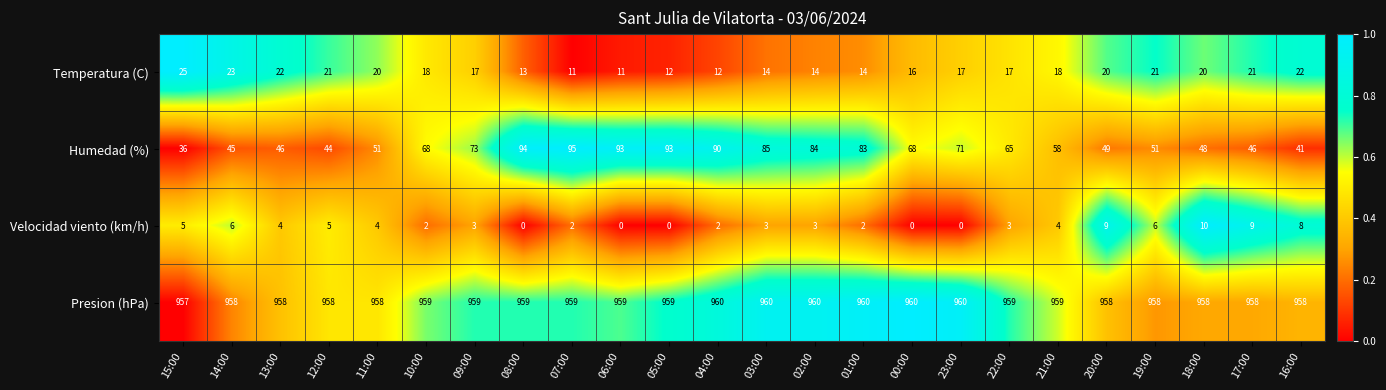

What is the greatest value displayed?

960